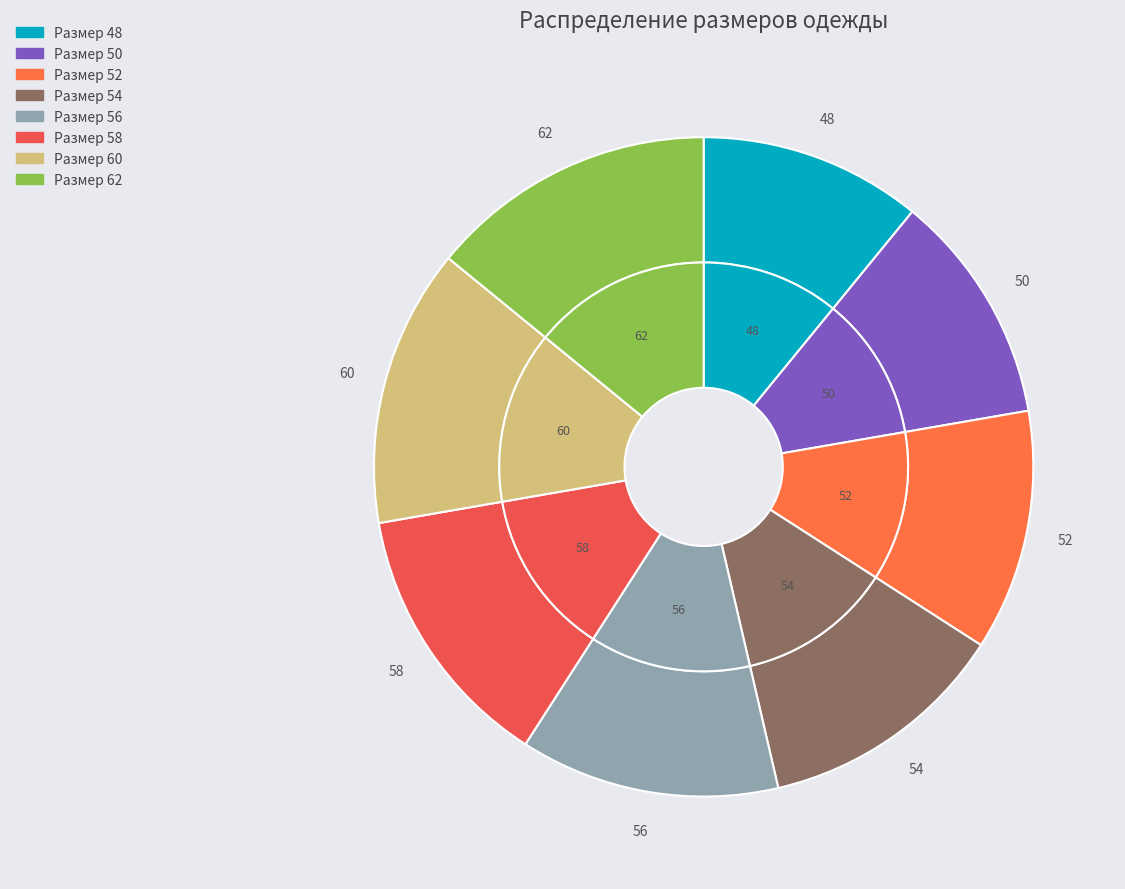

What percentage is the 52 slice, to the nearest percent?

12%